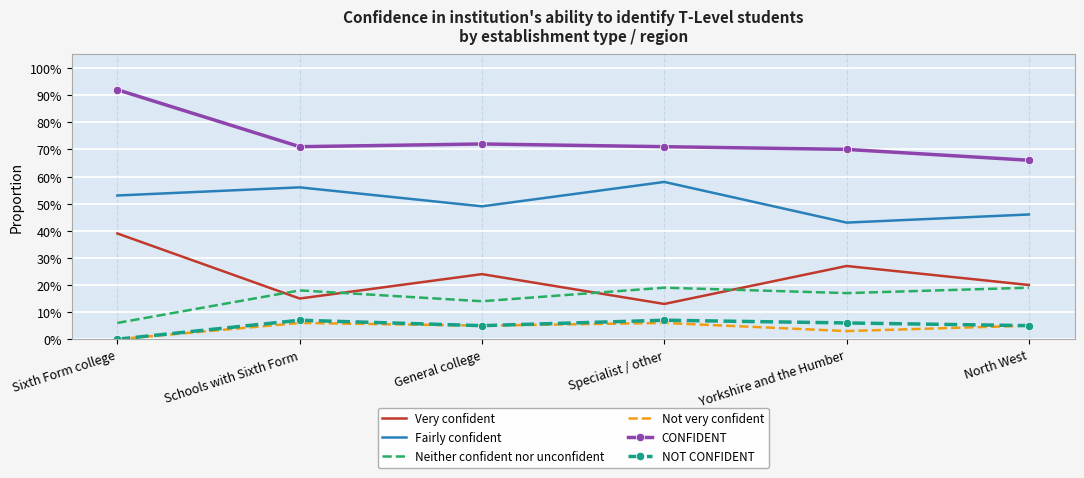

The CONFIDENT series shows 0.7 at Yorkshire and the Humber. True or false?

True